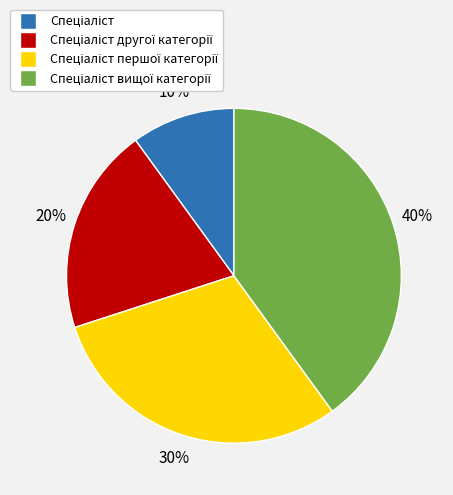

To the nearest percent, what is the difference between the largest and smallest slice percentages?

30%